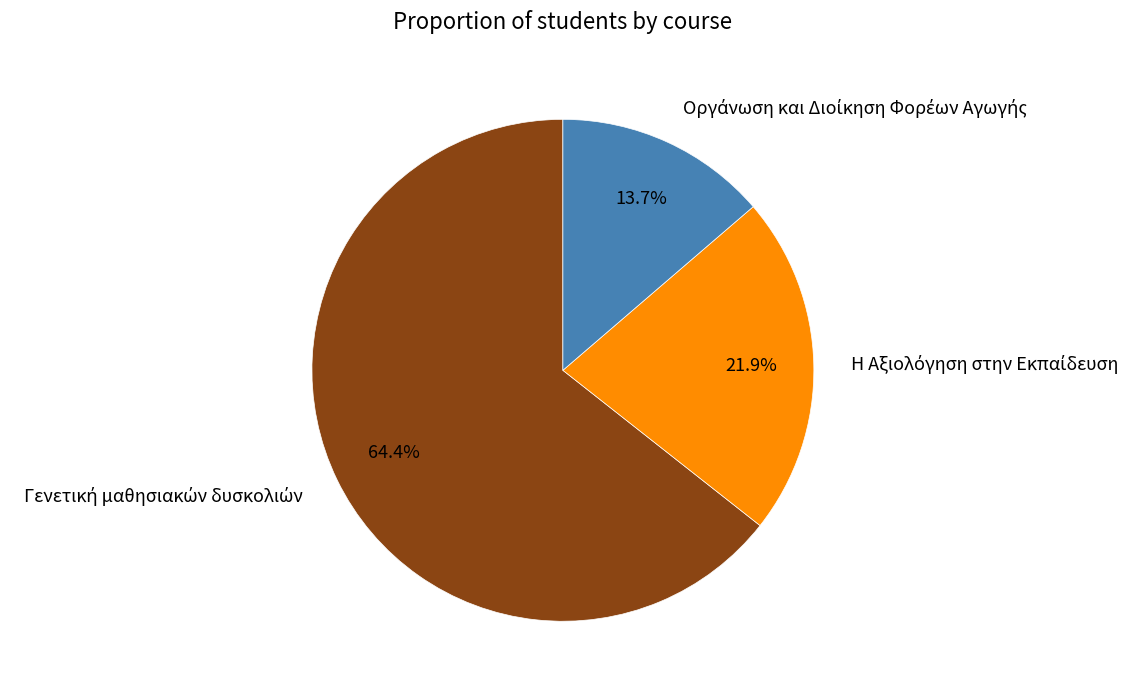

Is there any slice that represents more than half of the pie?

Yes